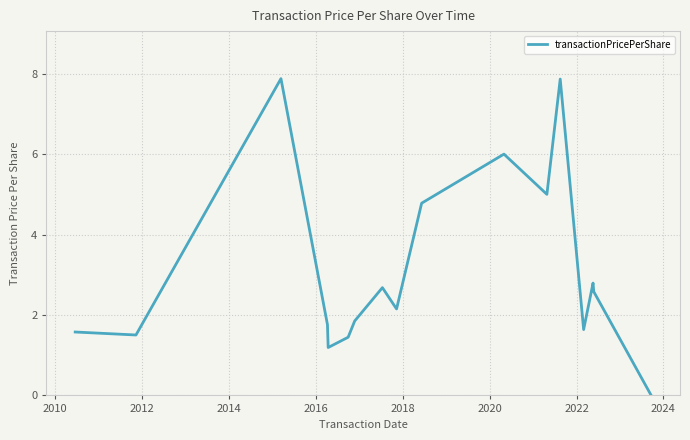

What is the maximum value shown in the chart?

7.9